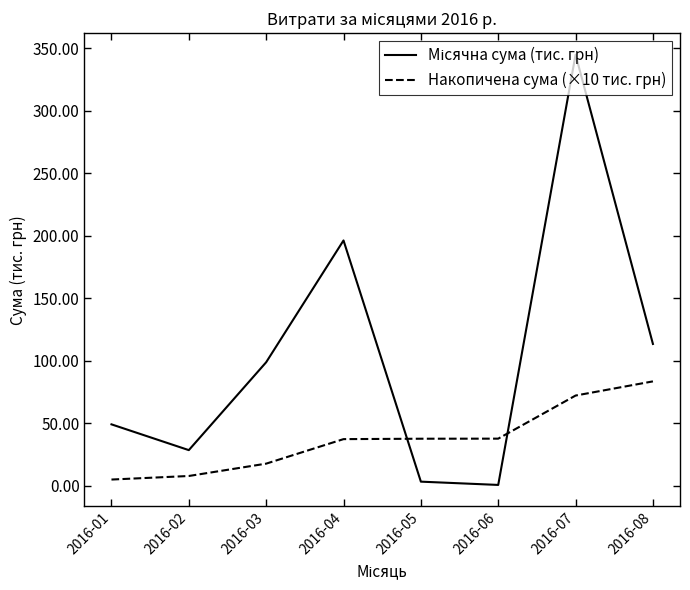

What is the difference between the maximum and second lowest values in the Накопичена сума (×10 тис. грн) series?

75.7